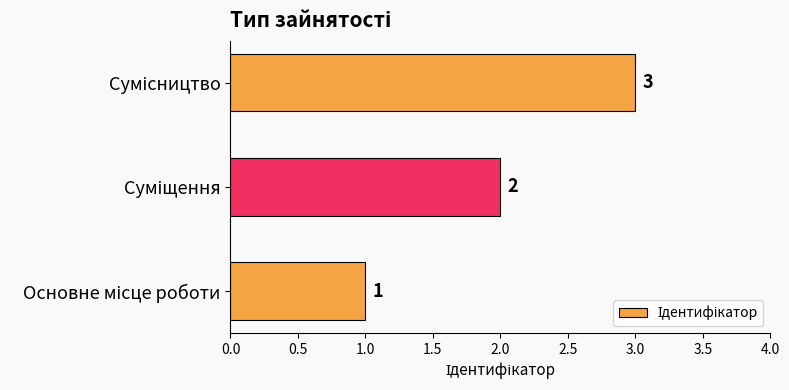

What is the sum of all values?

6